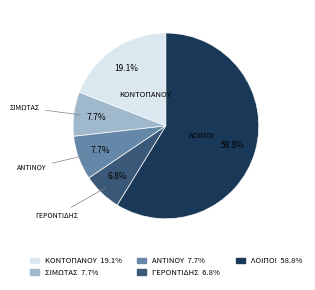

What is the smallest slice in the pie chart?

ΓΕΡΟΝΤΙΔΗΣ